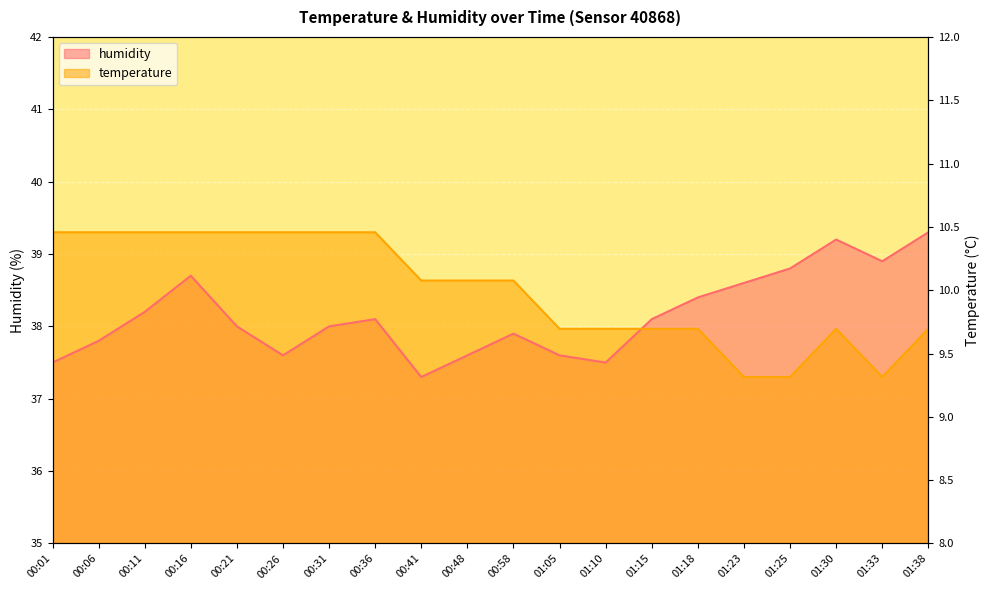

Which label corresponds to the smallest value in the chart?

01:23